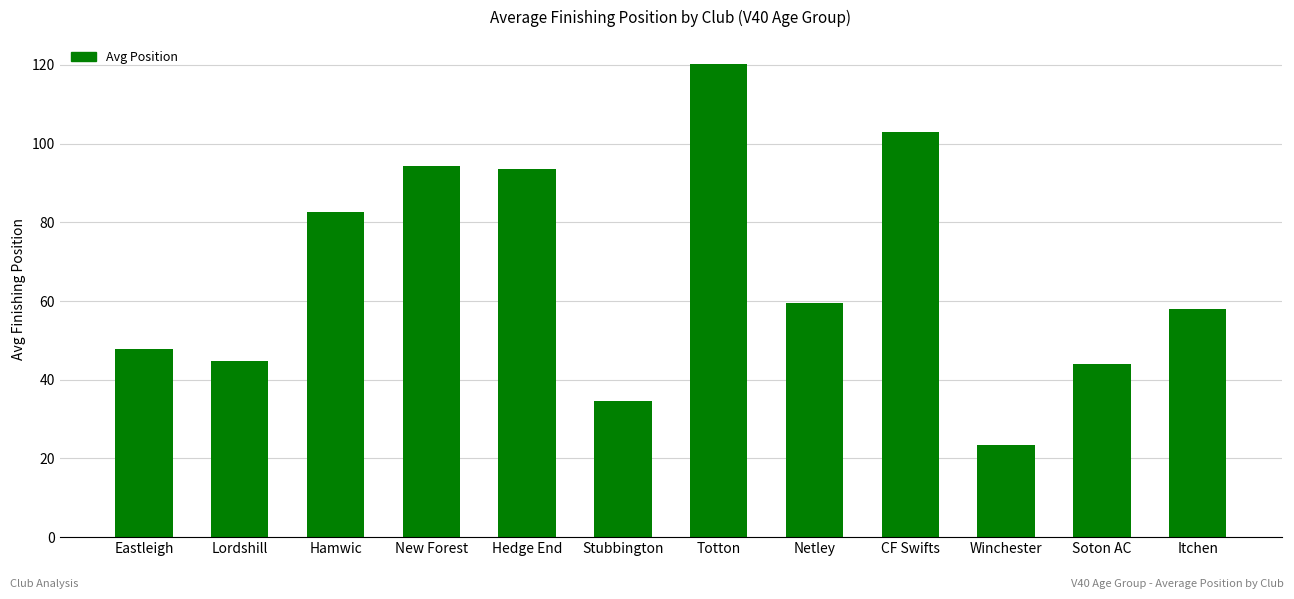

What is the difference between the maximum and second lowest values?

85.8